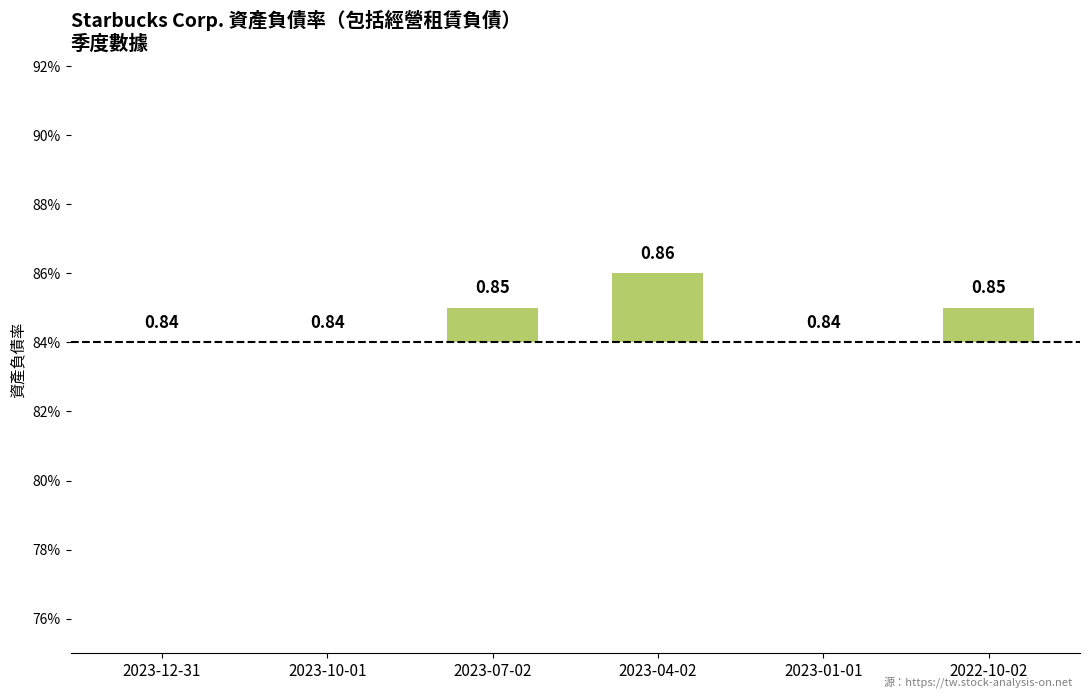

Are the bars grouped side by side (vs. stacked)?

No